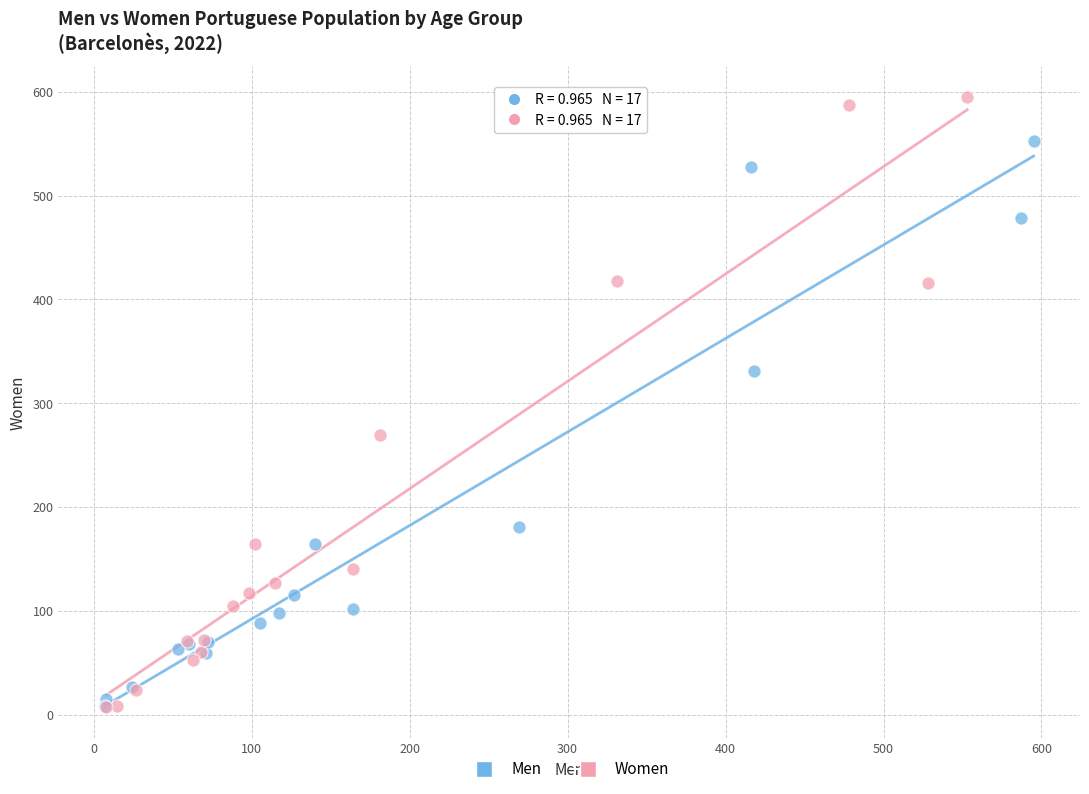

Which series has the widest spread of Y values?

Women